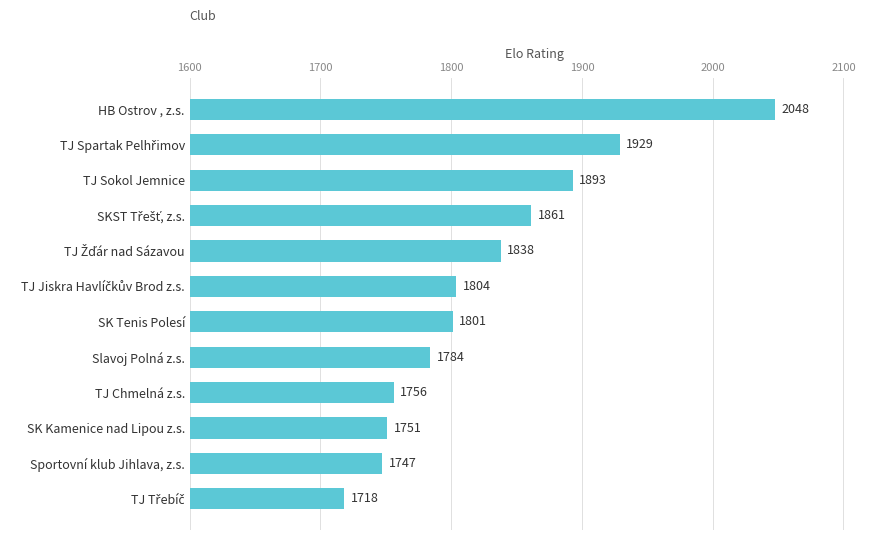

What is the ratio of the value at HB Ostrov , z.s. to the value at TJ Sokol Jemnice?

1.1